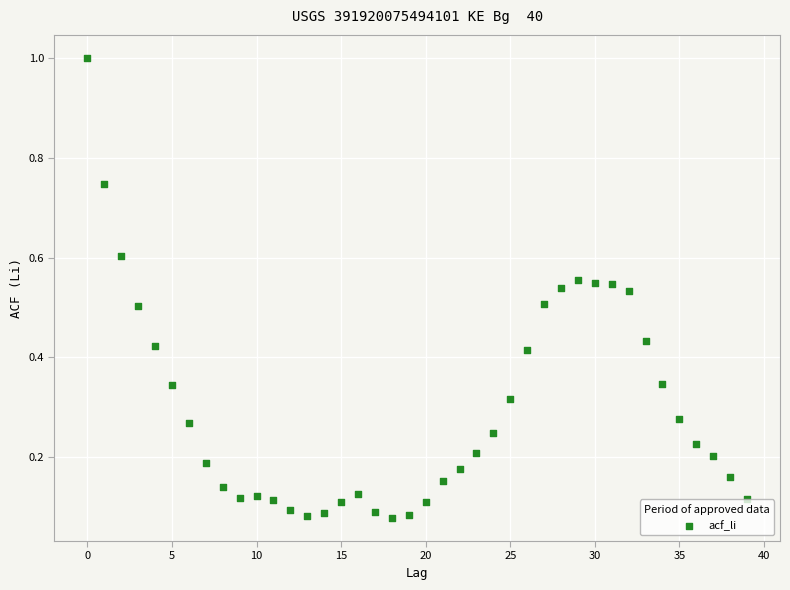

What is the range of Y values (max minus min)?

0.9